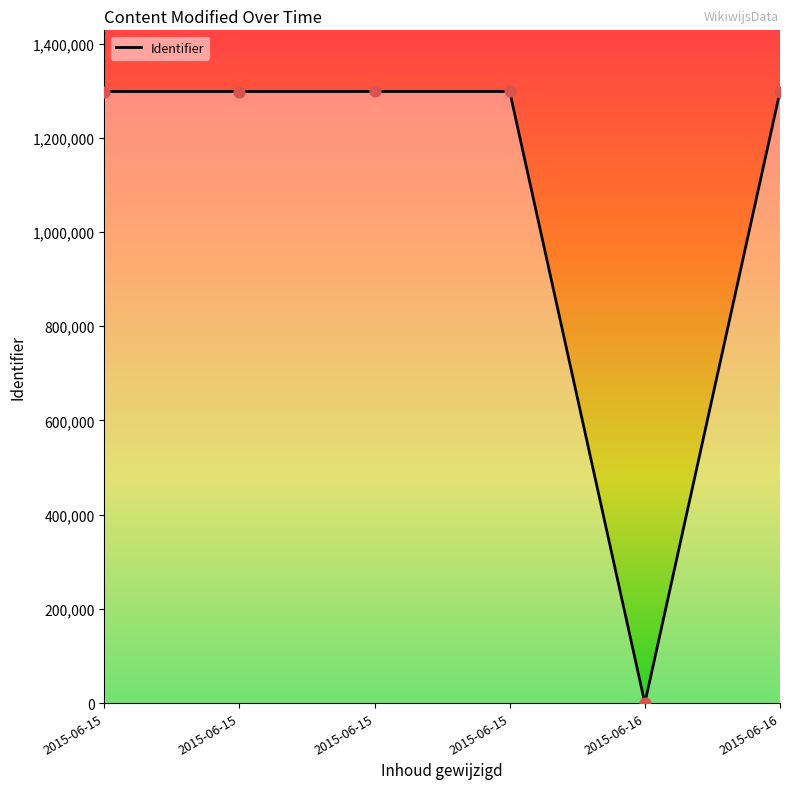

Between 2015-06-15 and 2015-06-15, which is larger?

2015-06-15